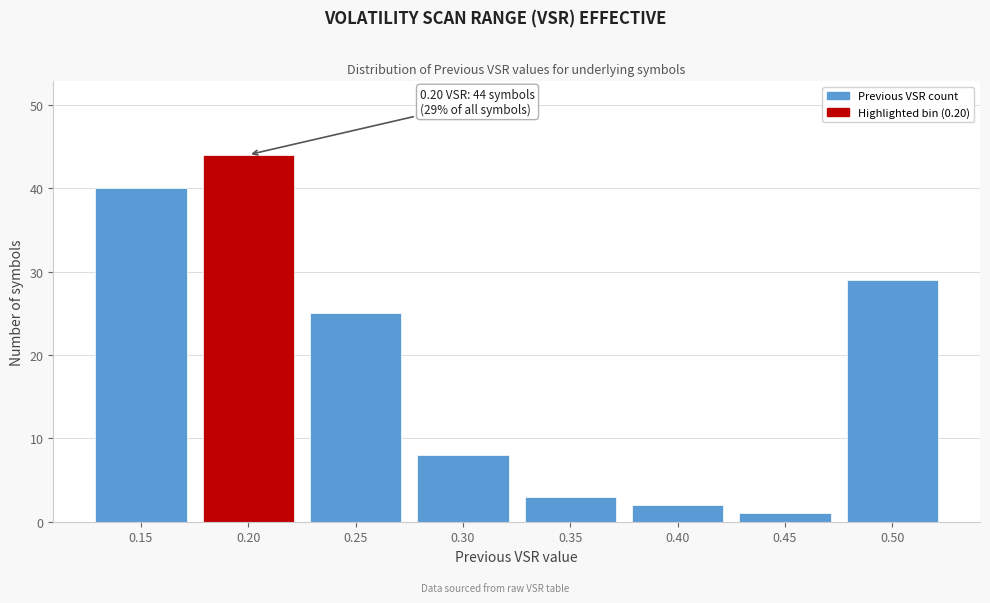

Over which range of the x-axis is the bar tallest?

0.175 to 0.225